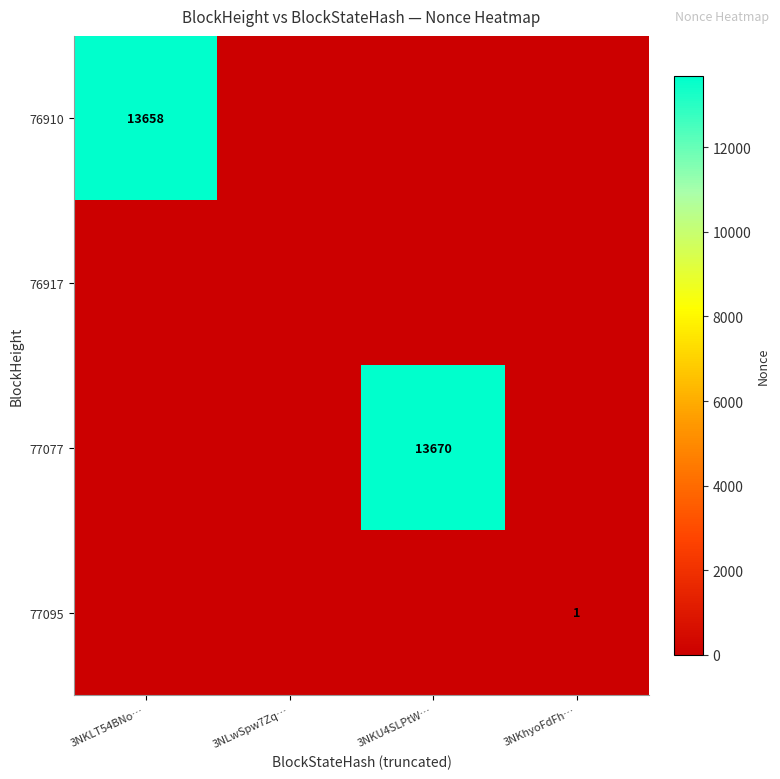

What is the difference between the maximum and minimum values in the 77077 series?

13670